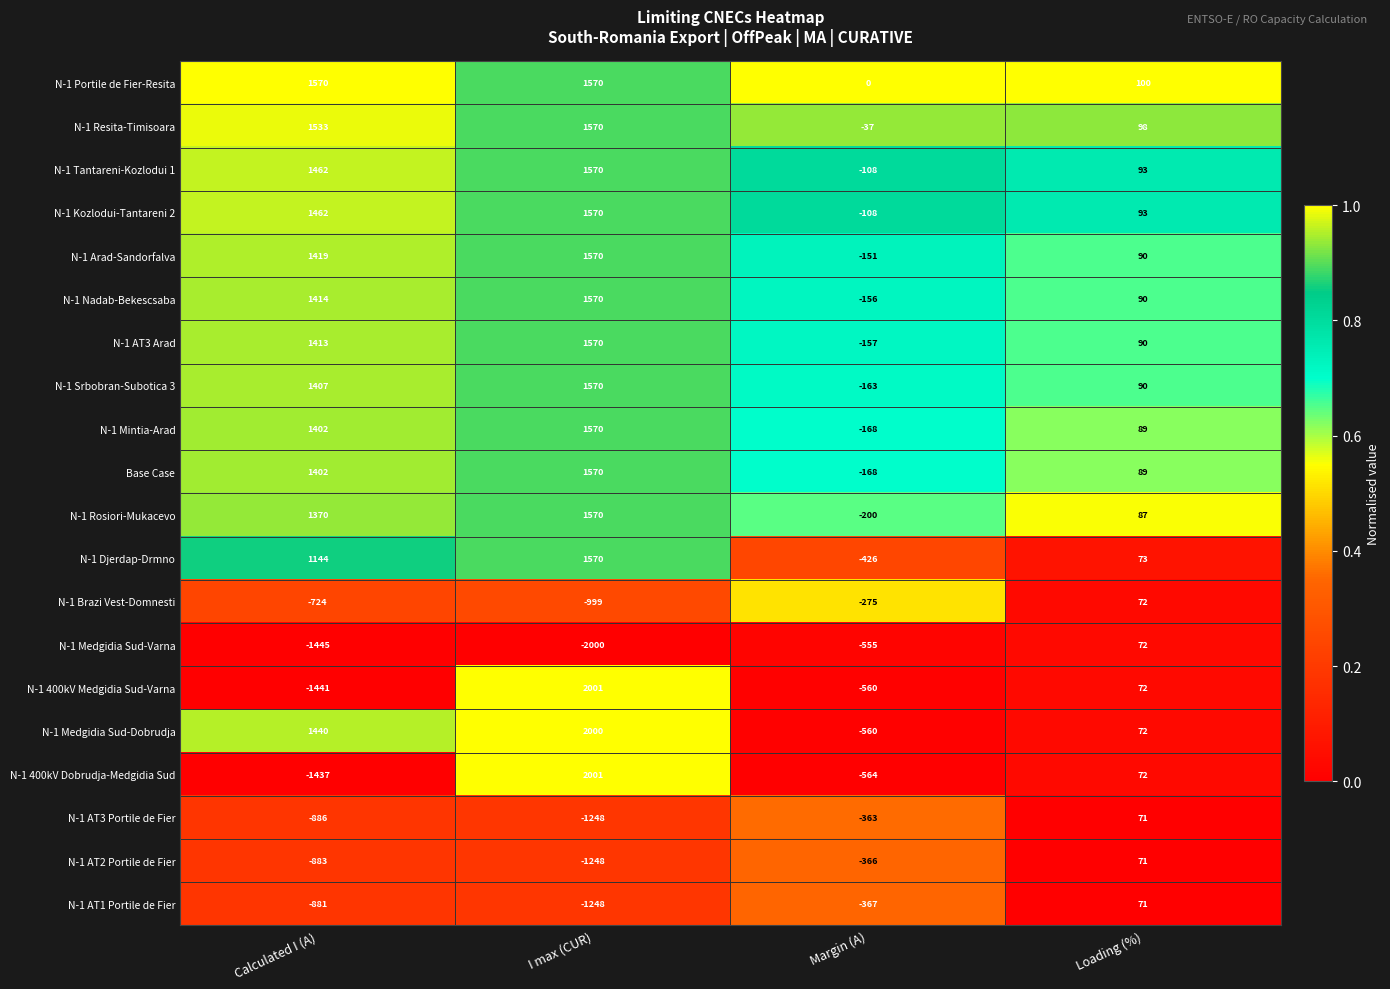

What is the difference between the second highest and second lowest values in the N-1 Medgidia Sud-Dobrudja series?

1368